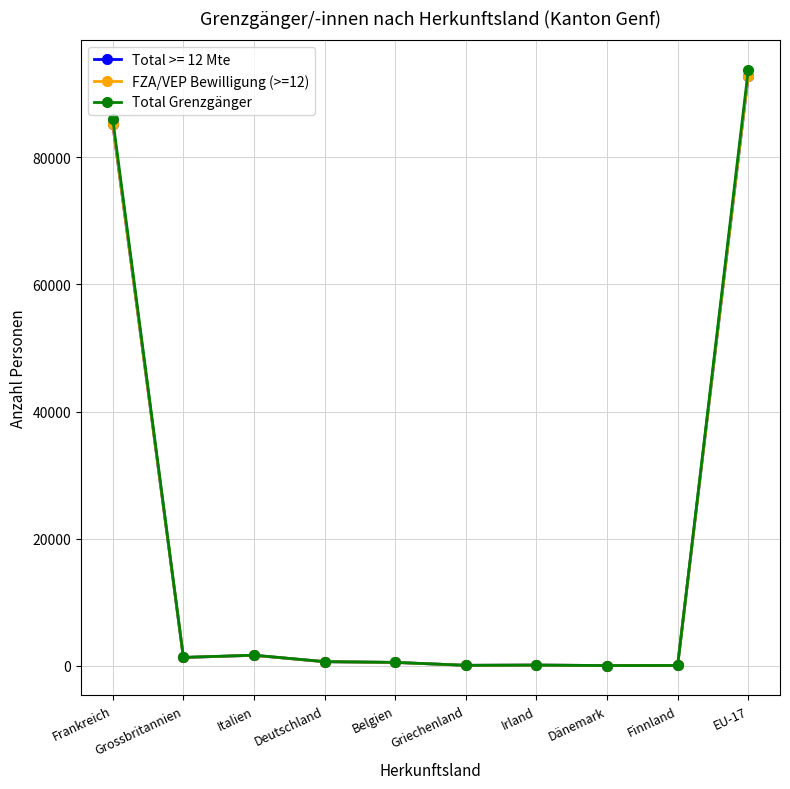

True or false: FZA/VEP Bewilligung (>=12) and Total Grenzgänger cross at least once.

False